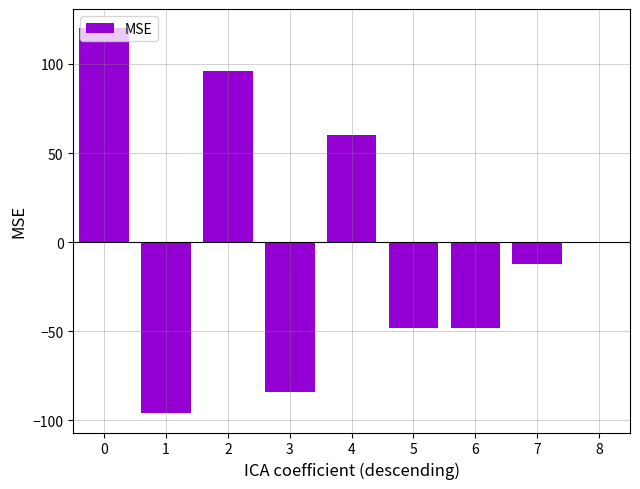

What is the sum of the values at 3 and 7?

-96